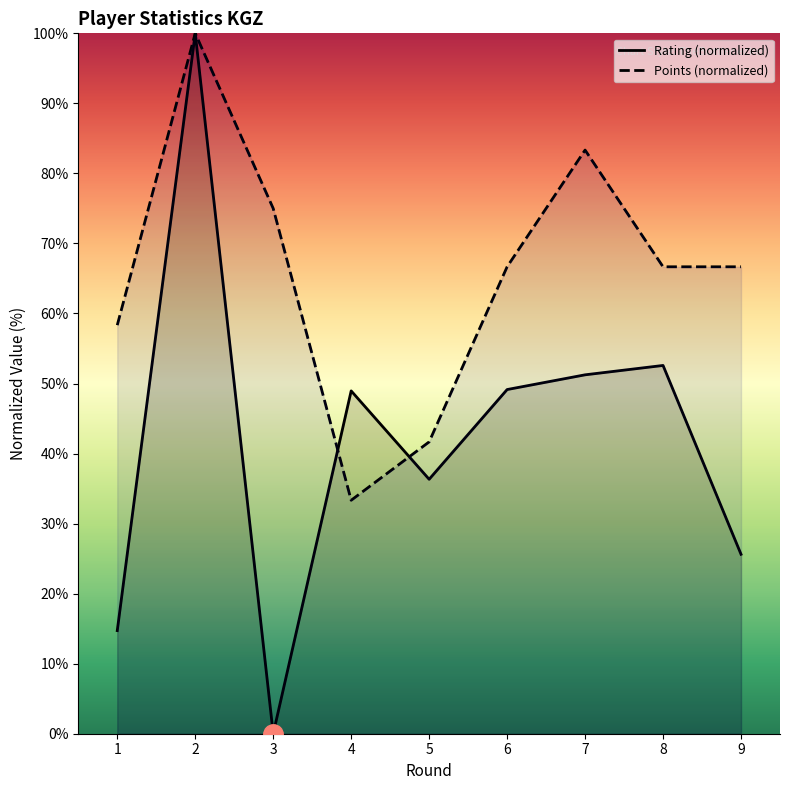

Between 4 and 5, which series saw the biggest shift?

Rating (normalized)